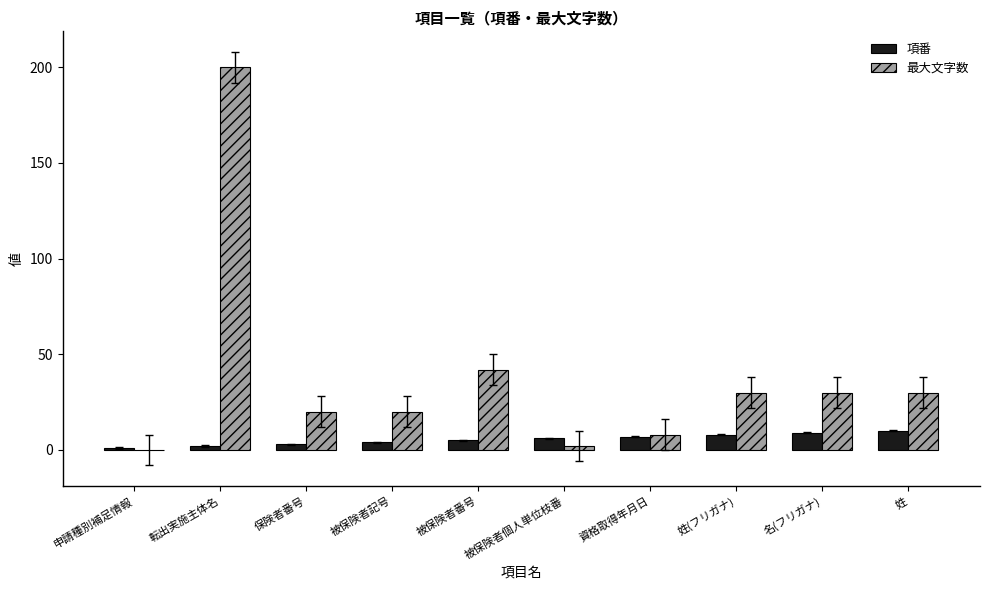

What is the spread (max minus min) of values at 被保険者個人単位枝番?

4